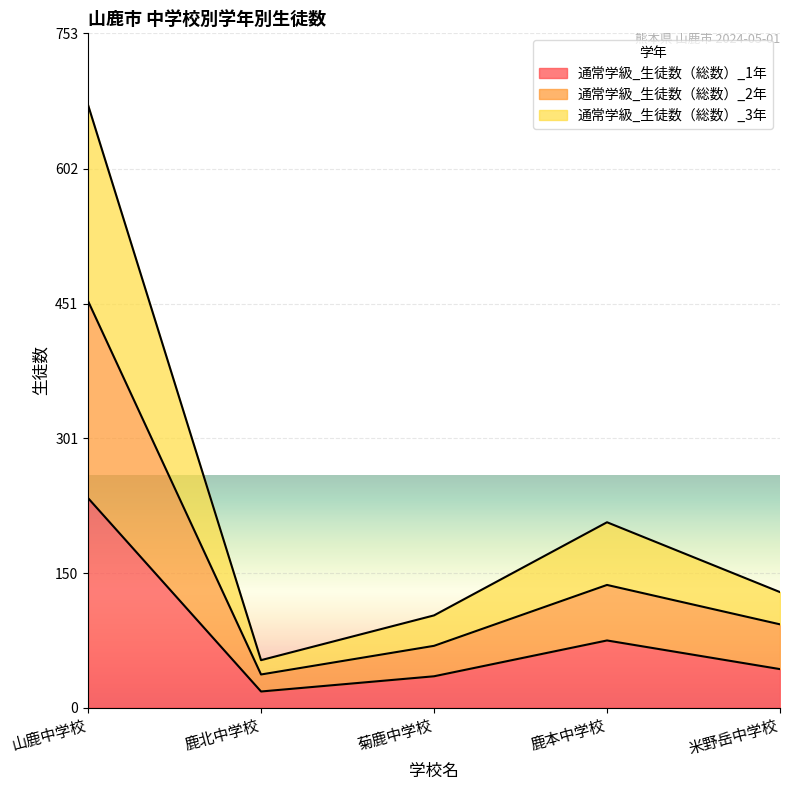

How many lines are shown in the chart?

3